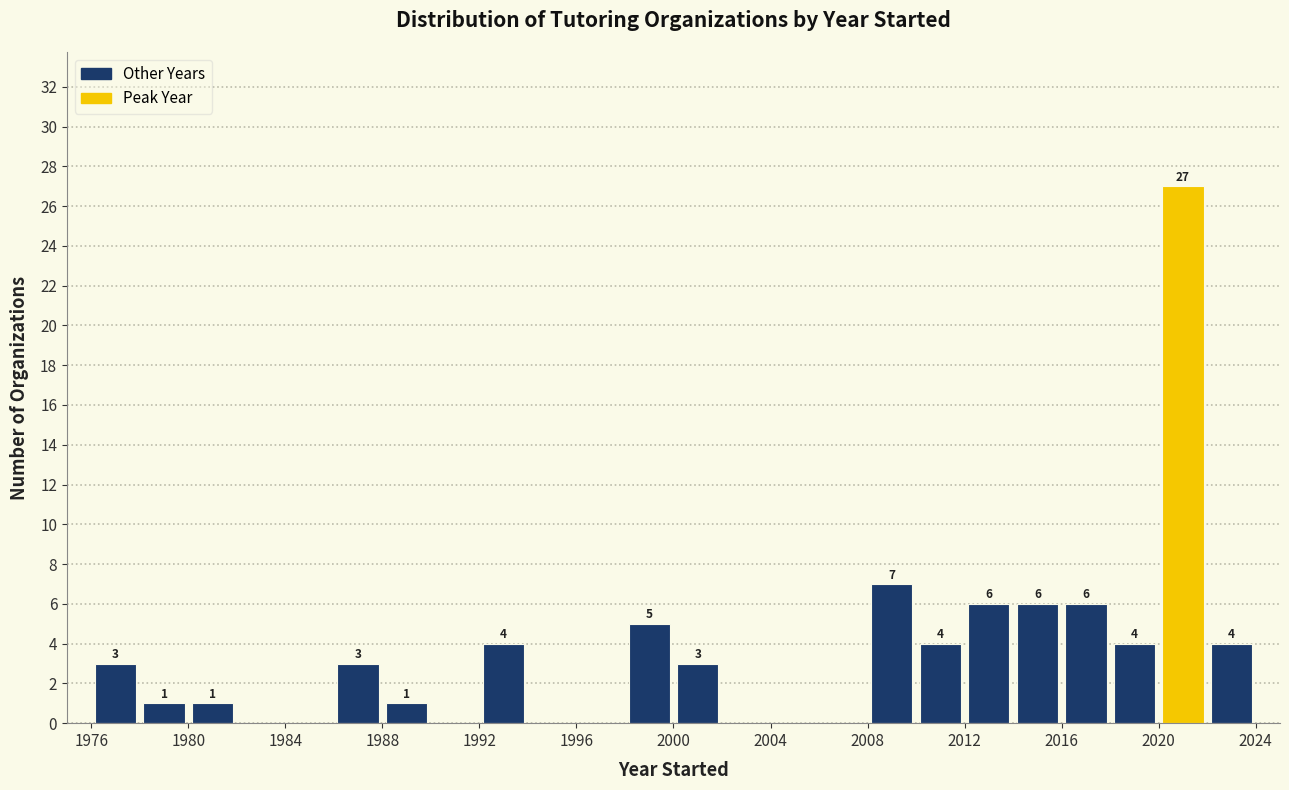

Over which range of the x-axis is the bar tallest?

2020 to 2022